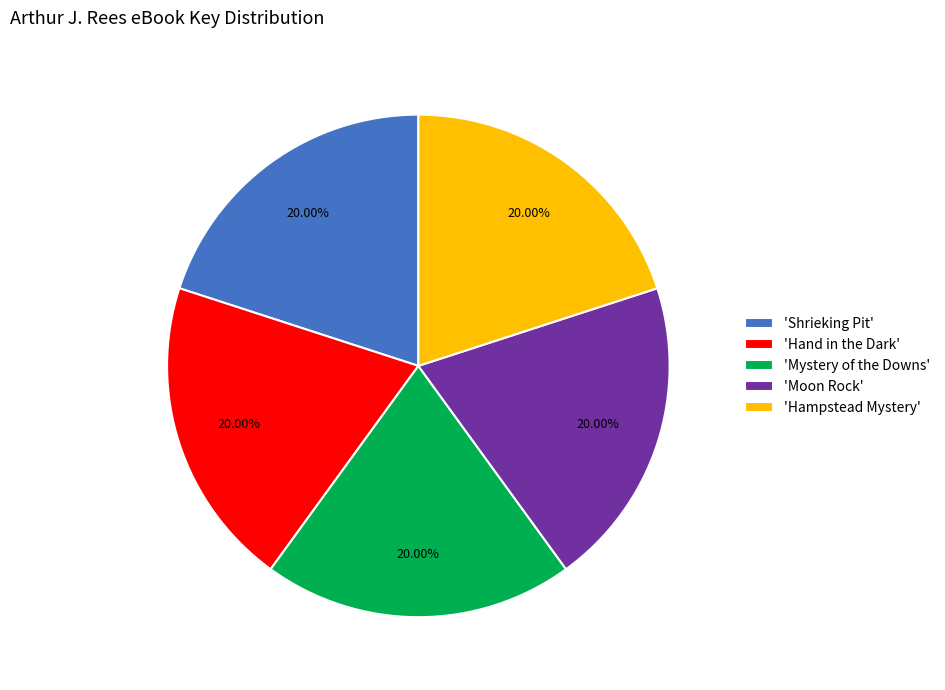

Does any single category account for the majority?

No